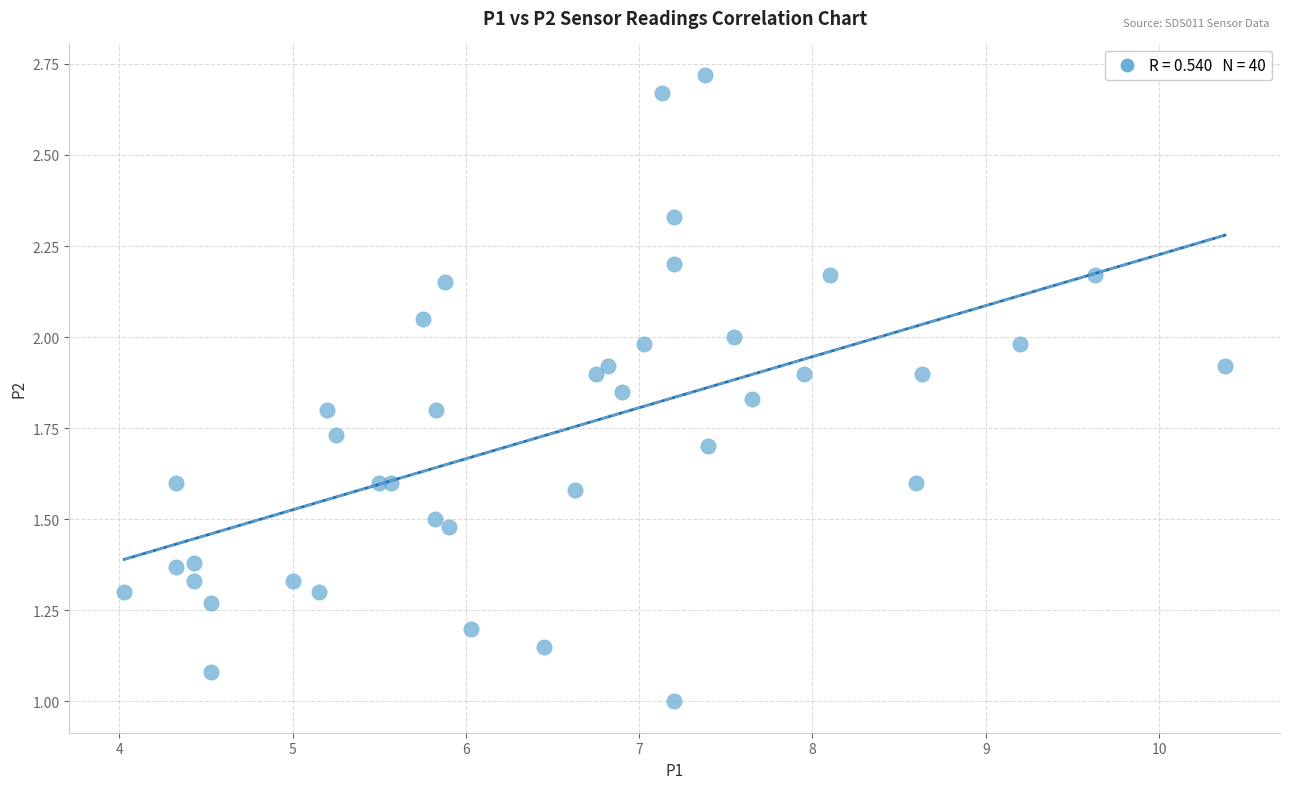

What is the range of X values (max minus min)?

6.4